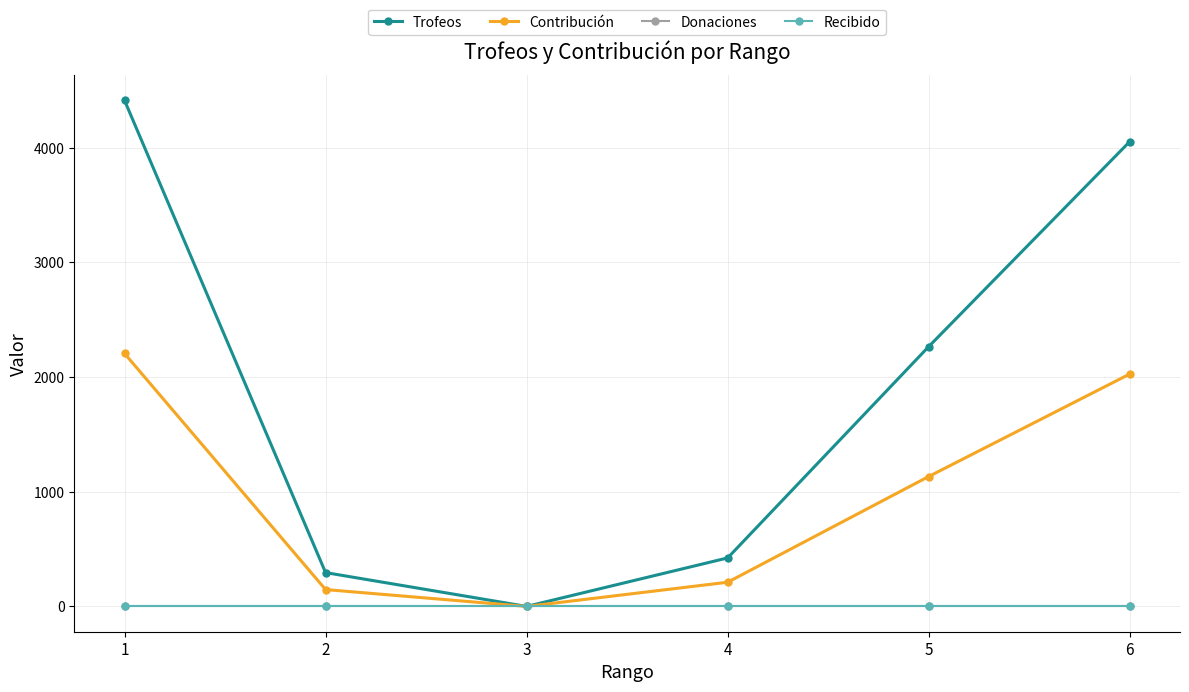

True or false: Donaciones and Trofeos cross at least once.

False